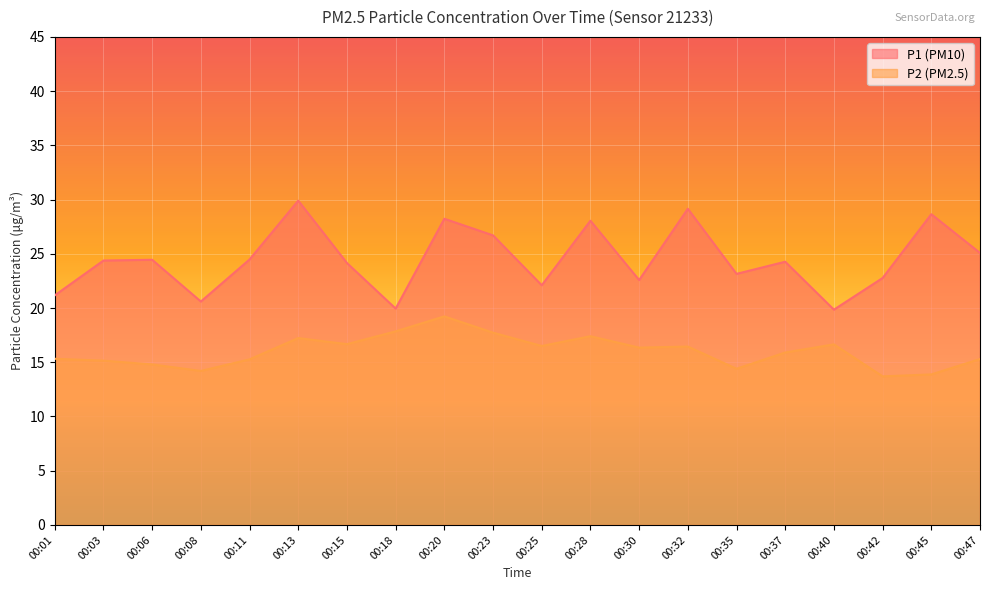

Which category has the highest value across all series?

00:13